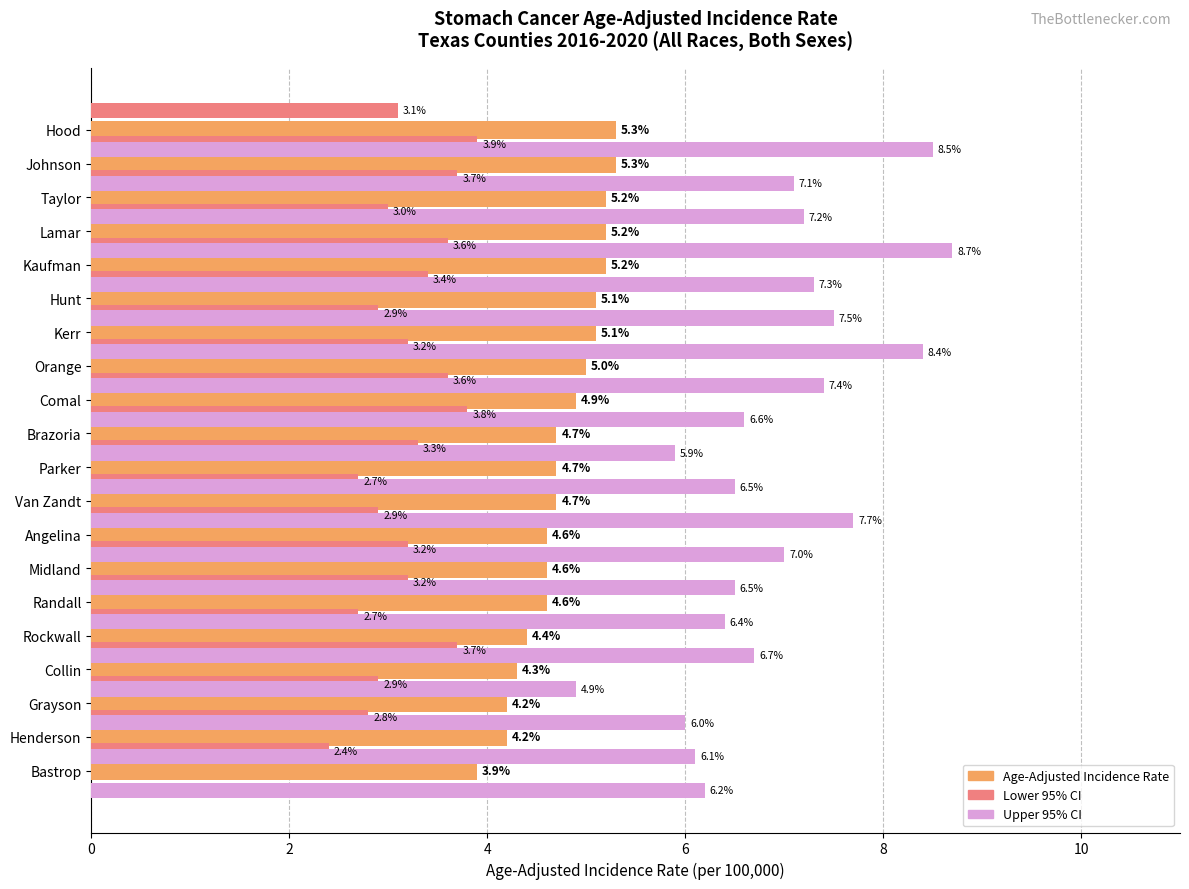

What is the average value of the Upper 95% CI series?

6.9